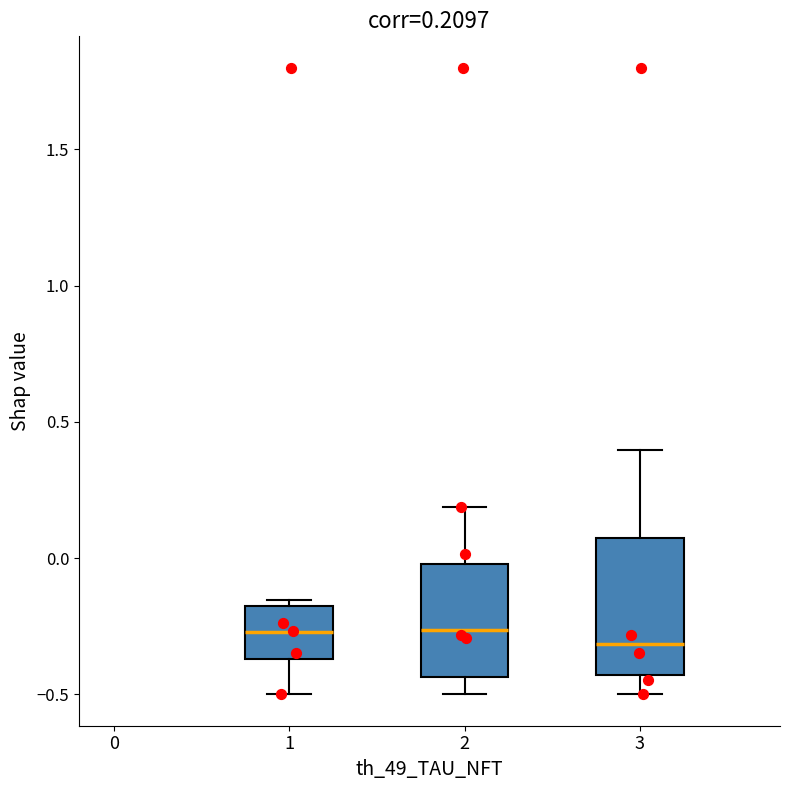

Comparing the boxes themselves (not the whiskers), which one is the tallest?

3